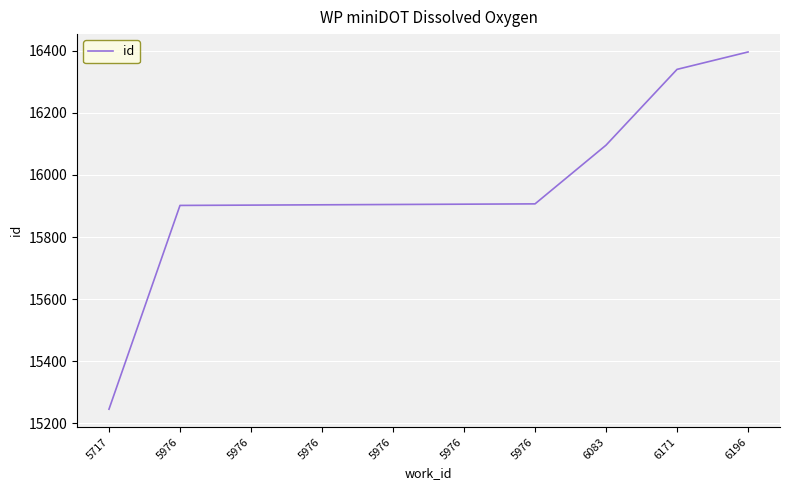

Does the chart have visible grid lines?

Yes